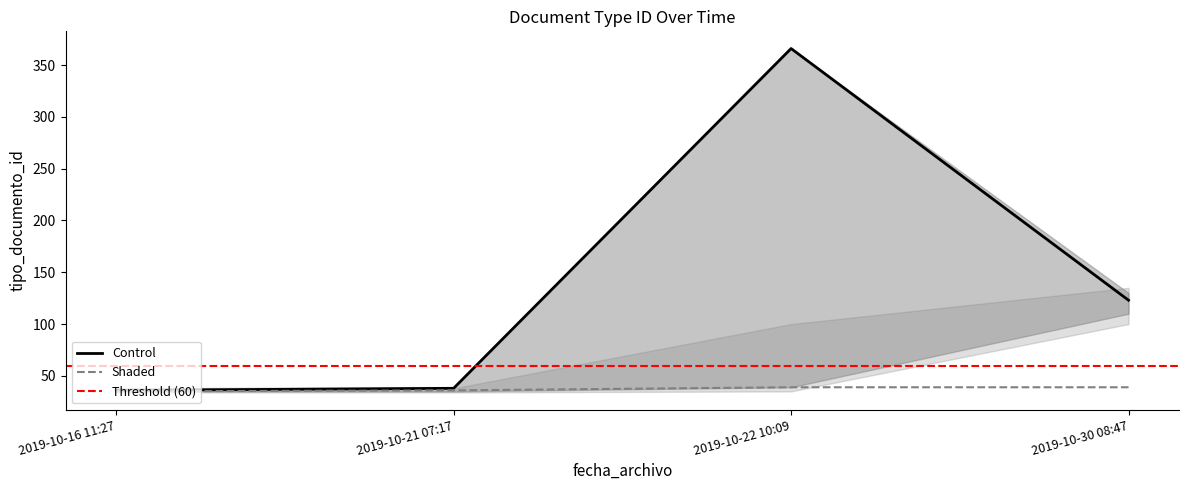

What is the minimum value for Shaded?

35